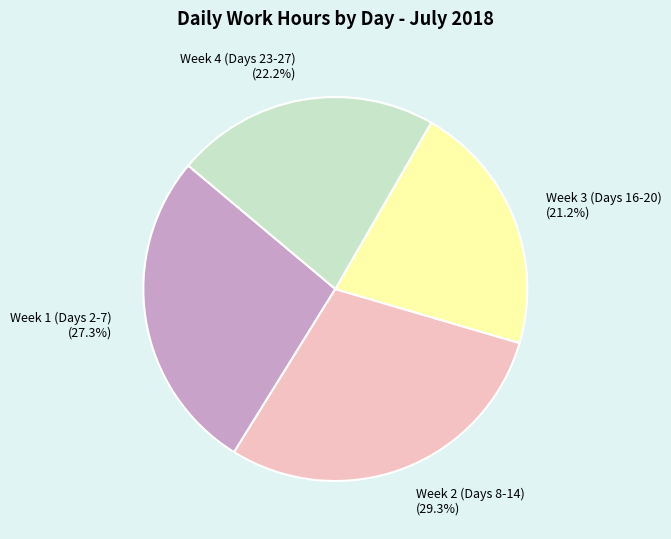

What is the ratio of the value at Week 4 (Days 23-27) (22.2%) to the value at Week 3 (Days 16-20) (21.2%)?

1.0